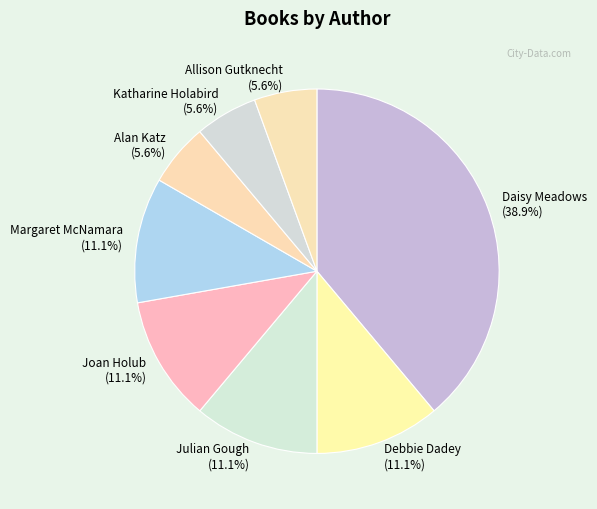

Is it true that Margaret McNamara is 11% of the pie?

True